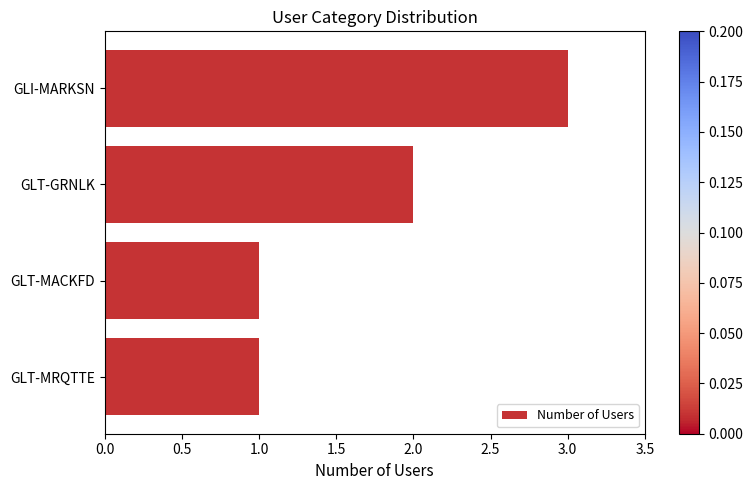

What is the label of the 1st bar from the bottom?

GLT-MRQTTE